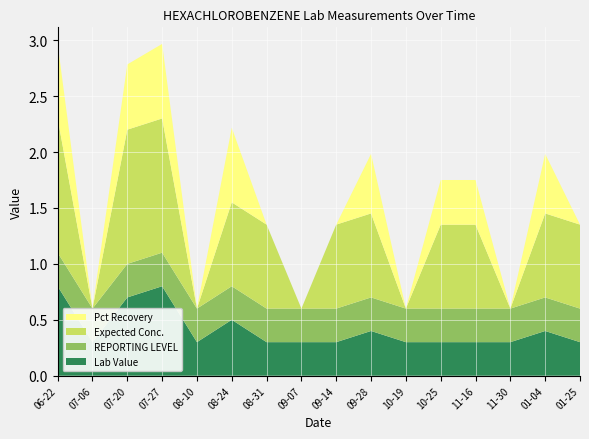

Reading left to right, what are all the values shown in this chart?

Lab Value: 0.8	0.3	0.7	0.8	0.3	0.5	0.3	0.3	0.3	0.4	0.3	0.3	0.3	0.3	0.4	0.3
REPORTING LEVEL: 0.3	0.3	0.3	0.3	0.3	0.3	0.3	0.3	0.3	0.3	0.3	0.3	0.3	0.3	0.3	0.3
Expected Conc.: 1.2	0.0	1.2	1.2	0.0	0.8	0.8	0.0	0.8	0.8	0.0	0.8	0.8	0.0	0.8	0.8
Pct Recovery: 0.7	0.0	0.6	0.7	0.0	0.7	0.0	0.0	0.0	0.5	0.0	0.4	0.4	0.0	0.5	0.0